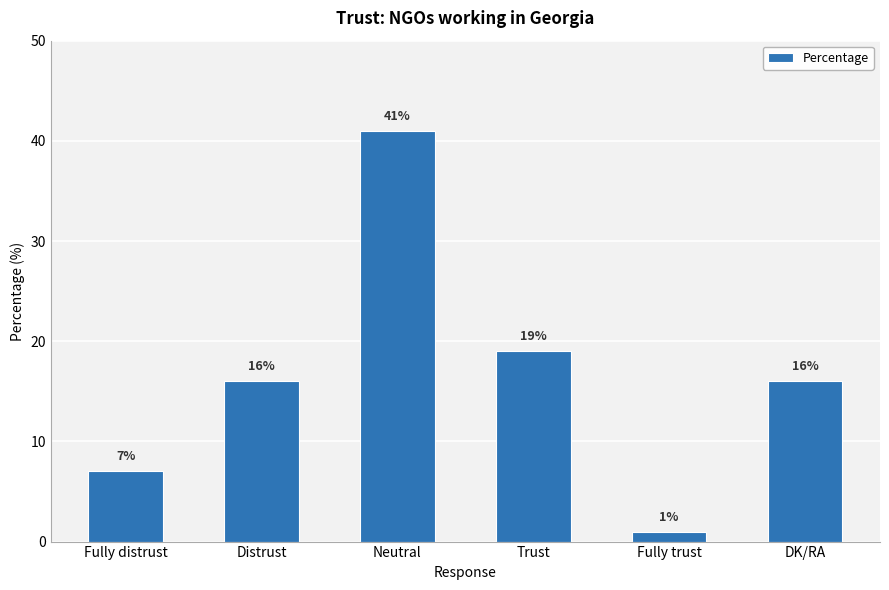

Read the value at Trust, to the nearest 10.

20